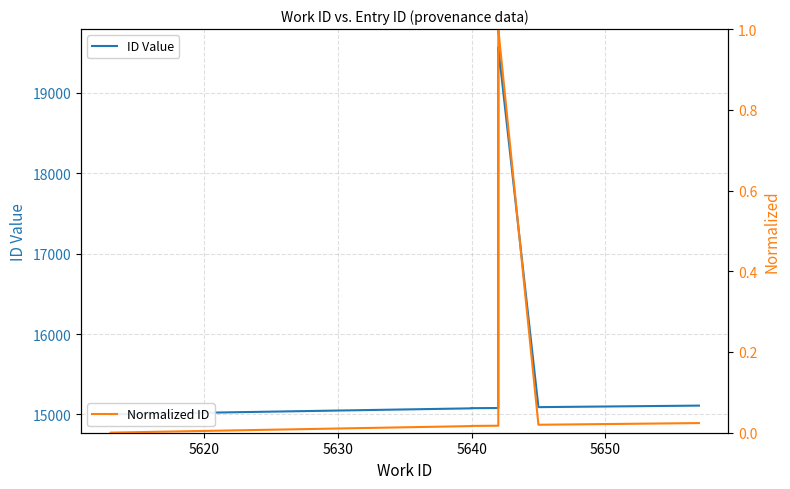

Is this an area chart (filled region under the line)?

No